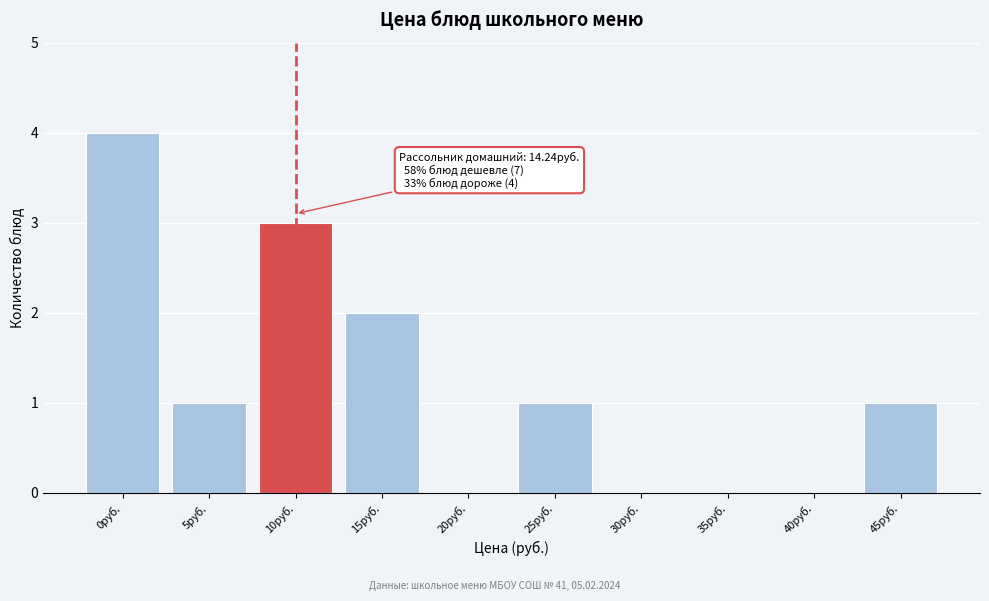

Reading right to left, transcribe all the data shown in this chart.

45руб.=1	40руб.=0	35руб.=0	30руб.=0	25руб.=1	20руб.=0	15руб.=2	10руб.=3	5руб.=1	0руб.=4